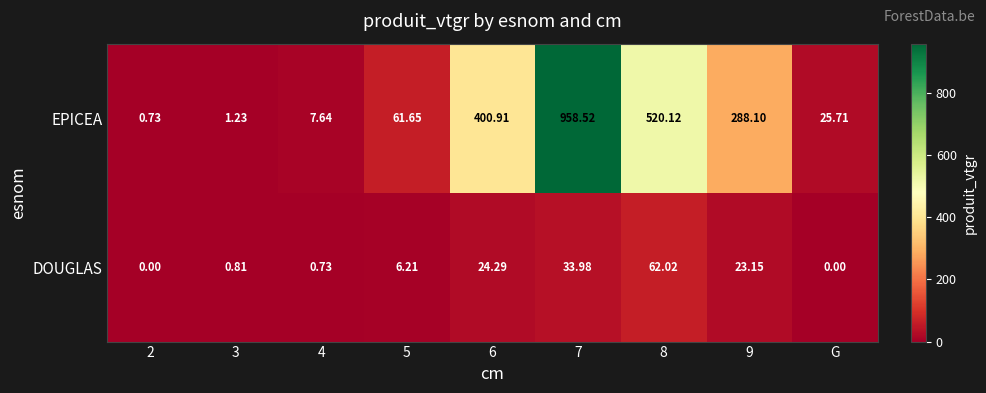

Rank the series at 6 from highest to lowest value.

EPICEA, DOUGLAS